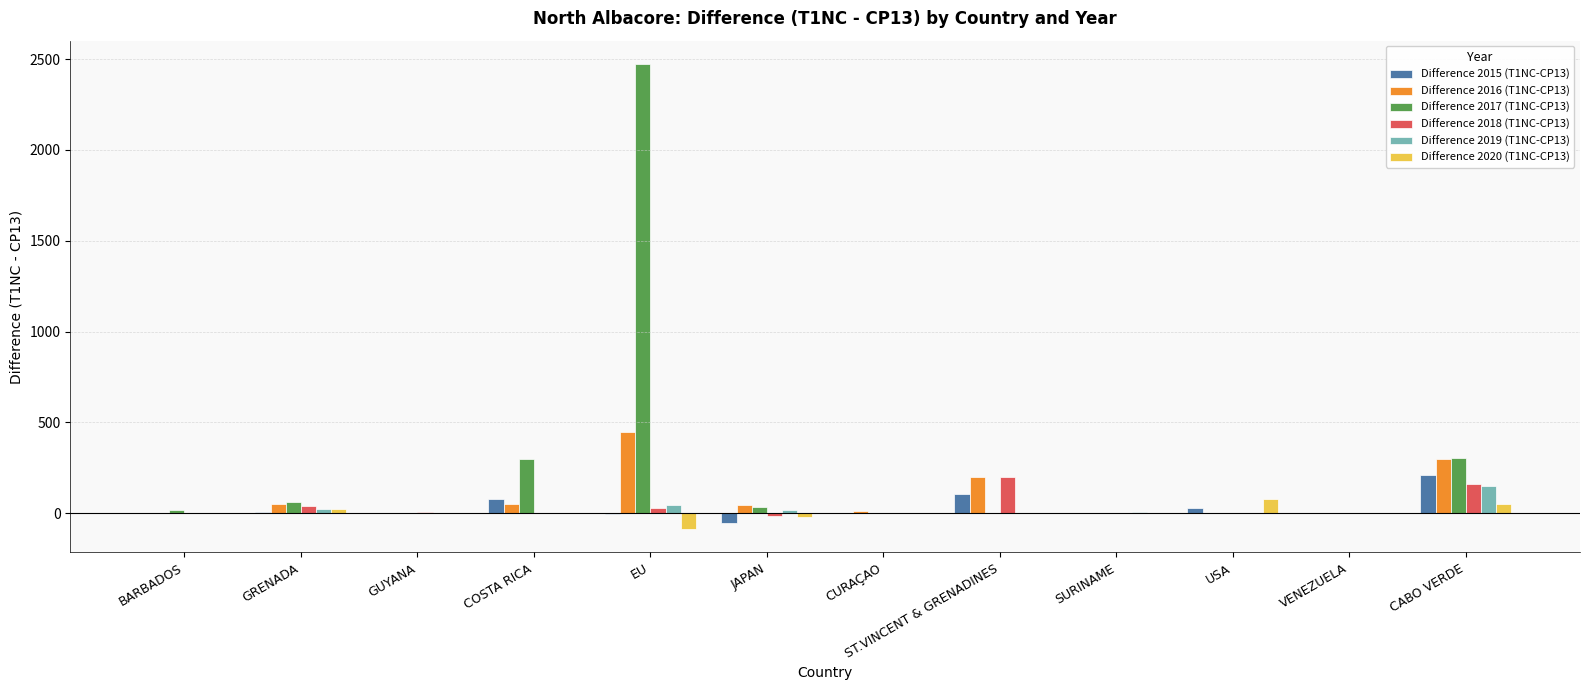

Which category has the highest value across all series?

EU